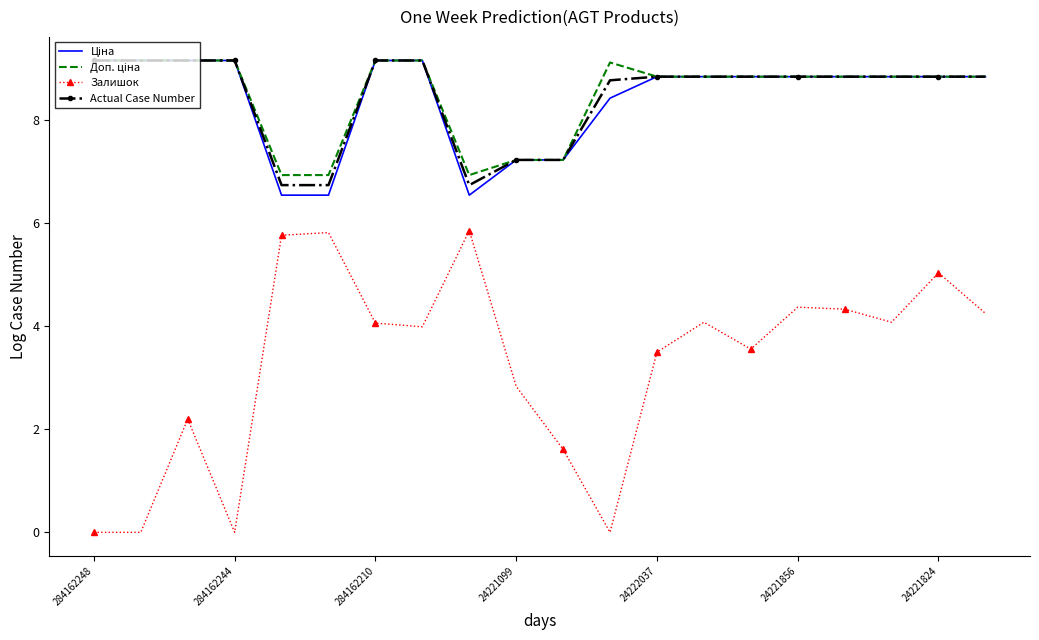

What is the highest value of the Actual Case Number series?

9.2